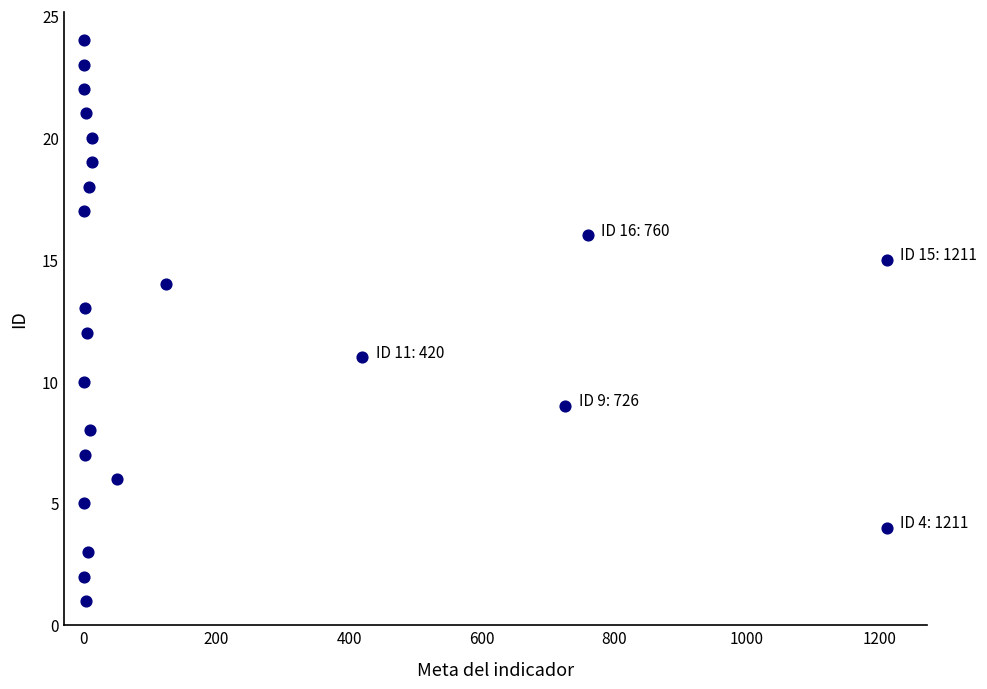

What is the range of Y values (max minus min)?

23